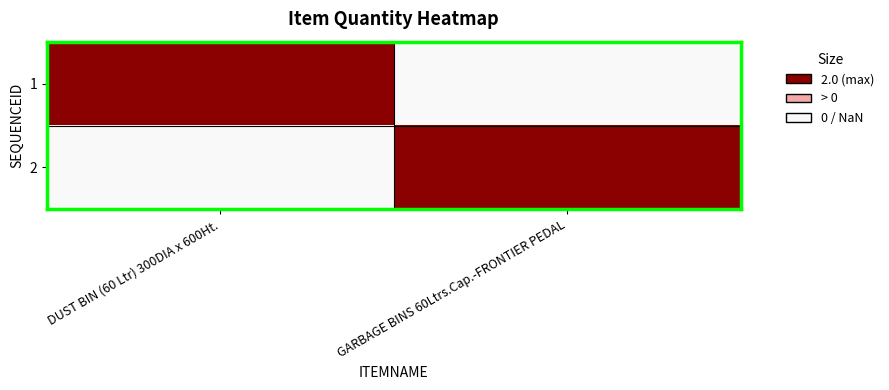

What is the spread (max minus min) of values at 1?

2